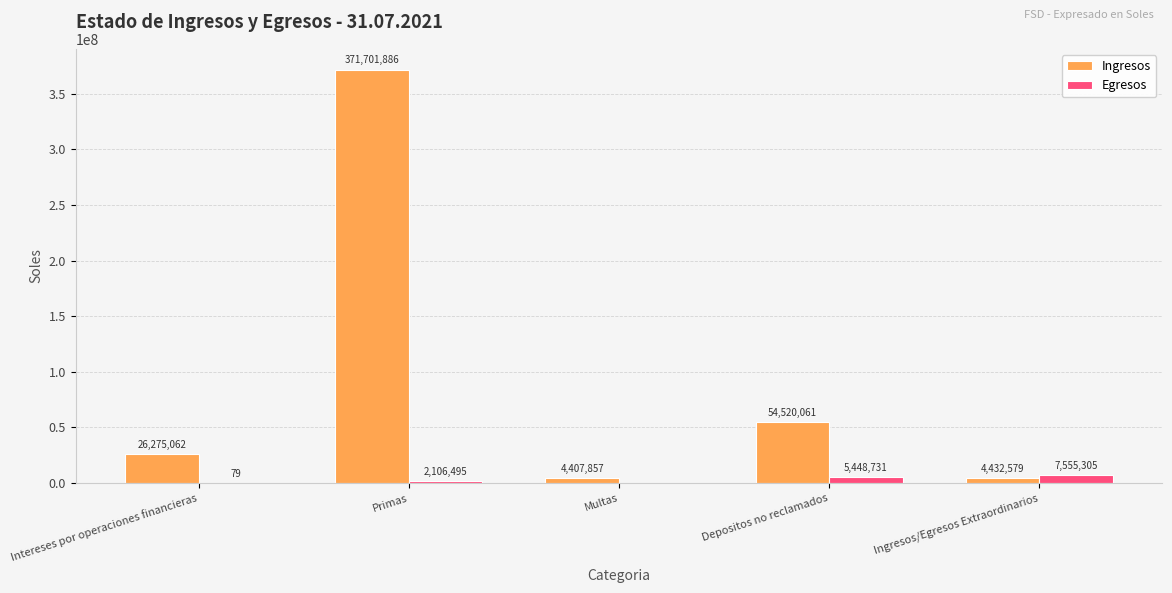

What is the approximate value of Egresos at Ingresos/Egresos Extraordinarios?

7555304.9